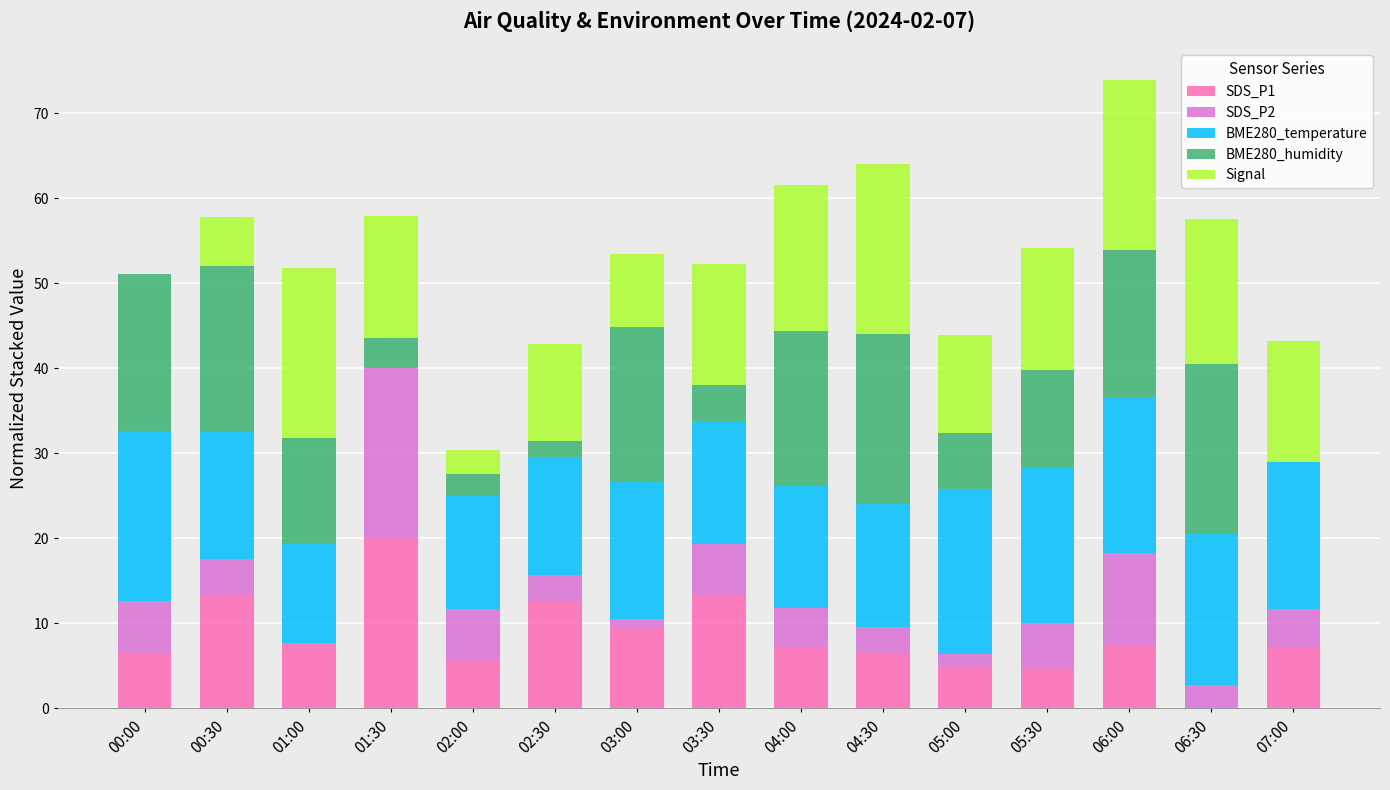

What is the total value across all series at 05:30?

54.1